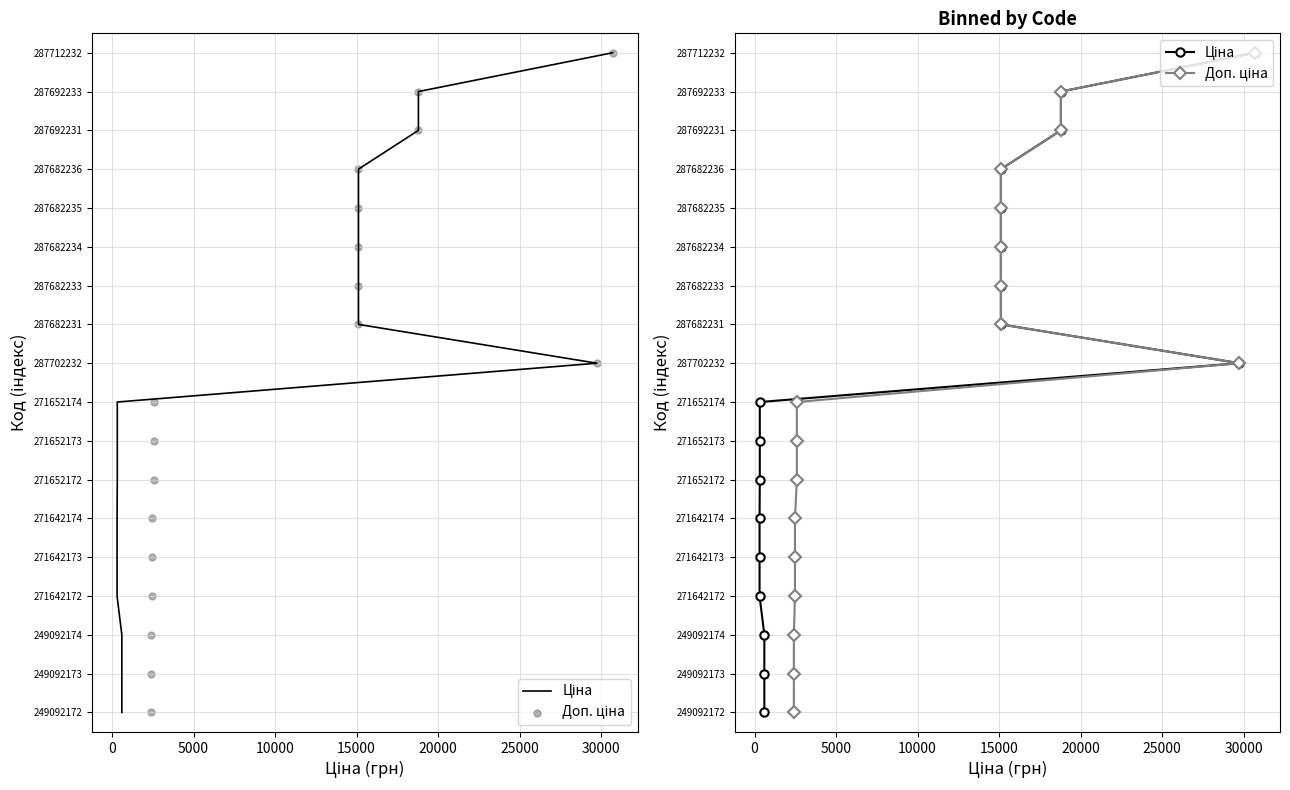

Which series contains the highest Y value?

Ціна